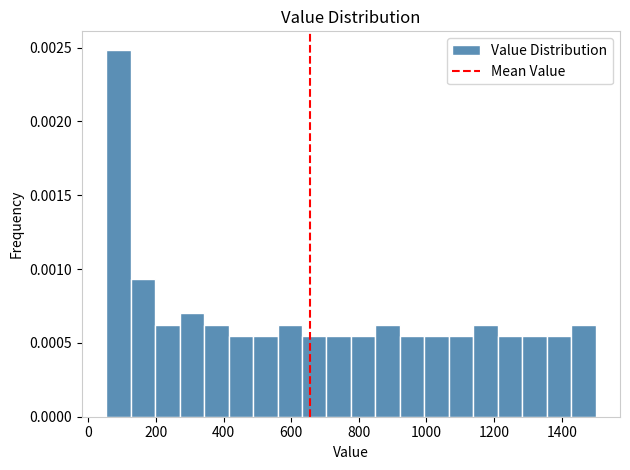

Around what value on the x-axis is the tallest bar? Give the approximate position of its centre, as read against the axis.

80